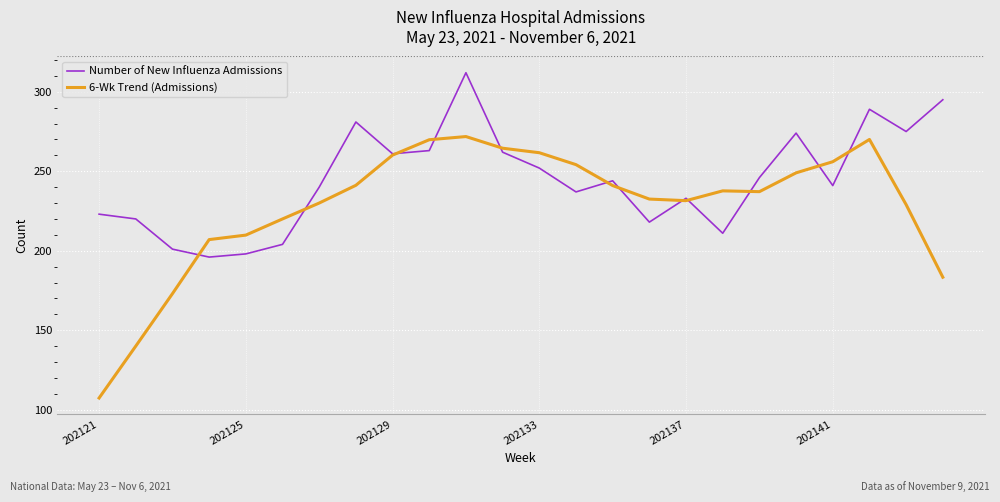

List the series in order of their peak value, highest first.

Number of New Influenza Admissions, 6-Wk Trend (Admissions)